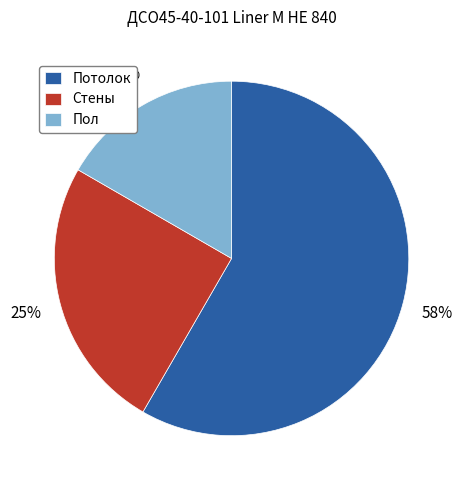

Count the number of slices in the pie.

3